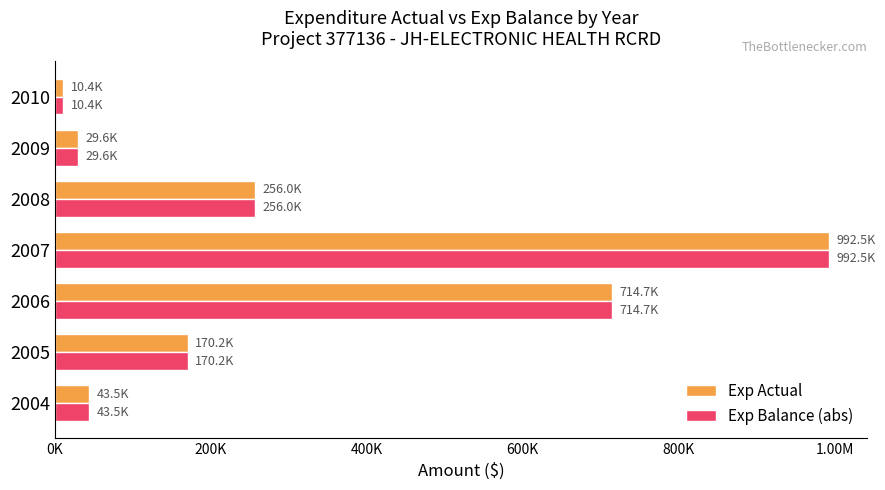

What are all the series names shown in the legend?

Exp Actual, Exp Balance (abs)